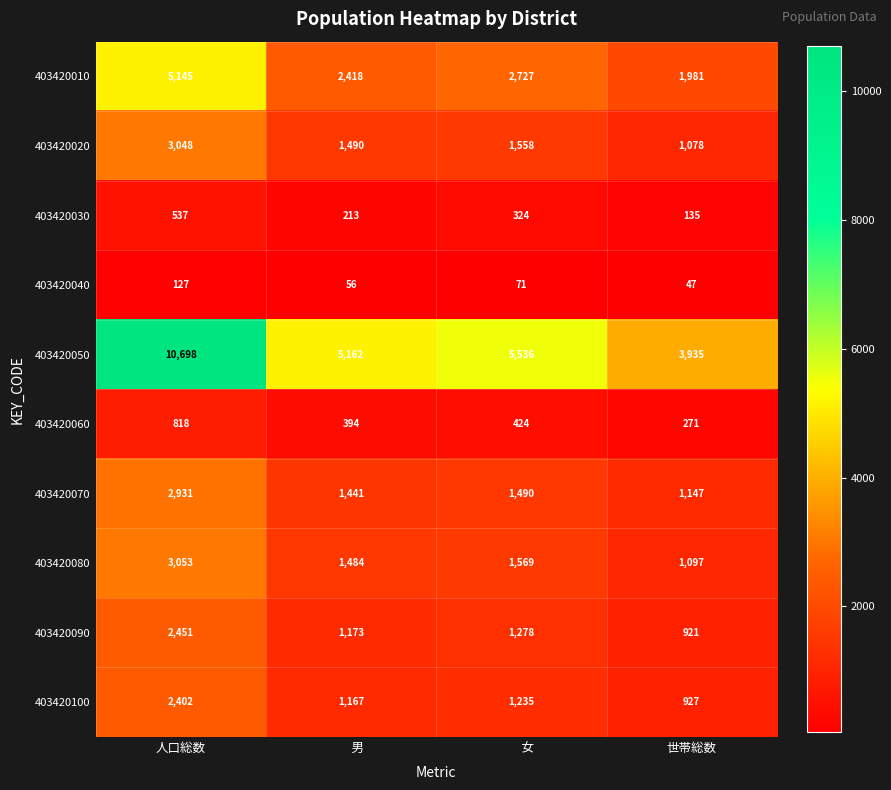

List the series in order of their peak value, highest first.

403420050, 403420010, 403420080, 403420020, 403420070, 403420090, 403420100, 403420060, 403420030, 403420040